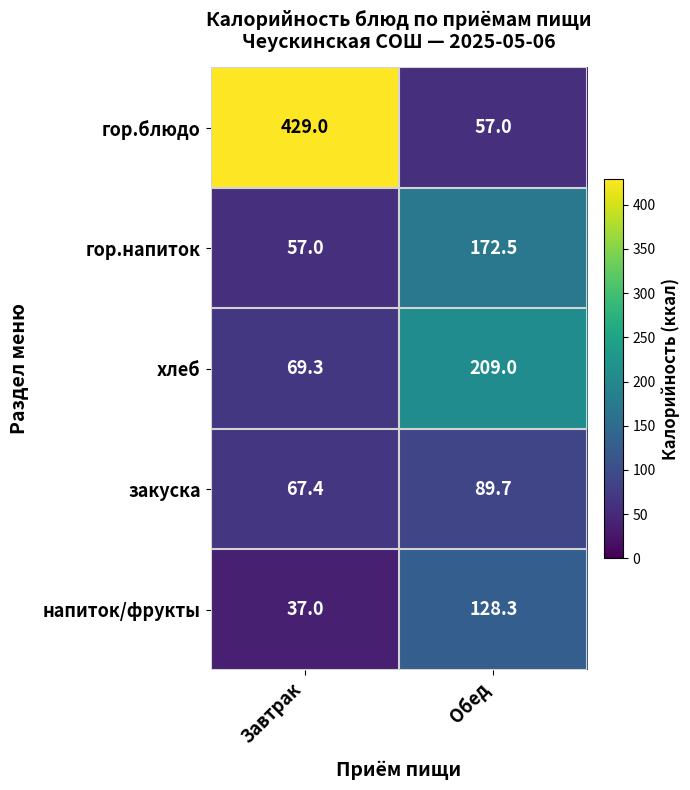

What is the difference between the хлеб values at Обед and Завтрак?

139.7